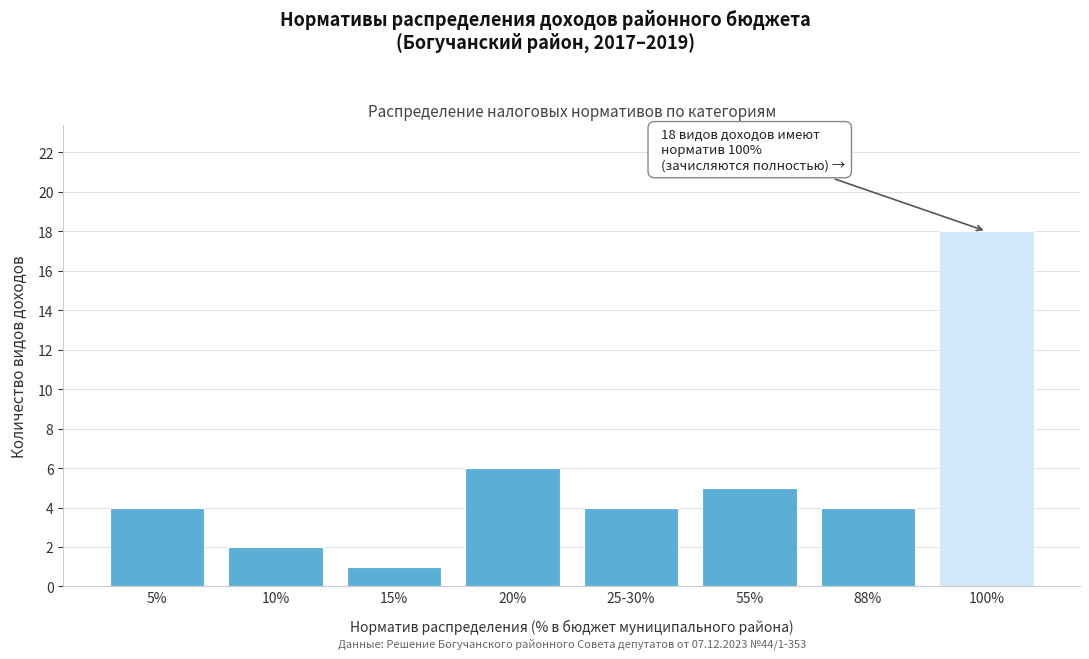

Reading left to right, list all the values displayed in this chart.

5%=4	10%=2	15%=1	20%=6	25-30%=4	55%=5	88%=4	100%=18